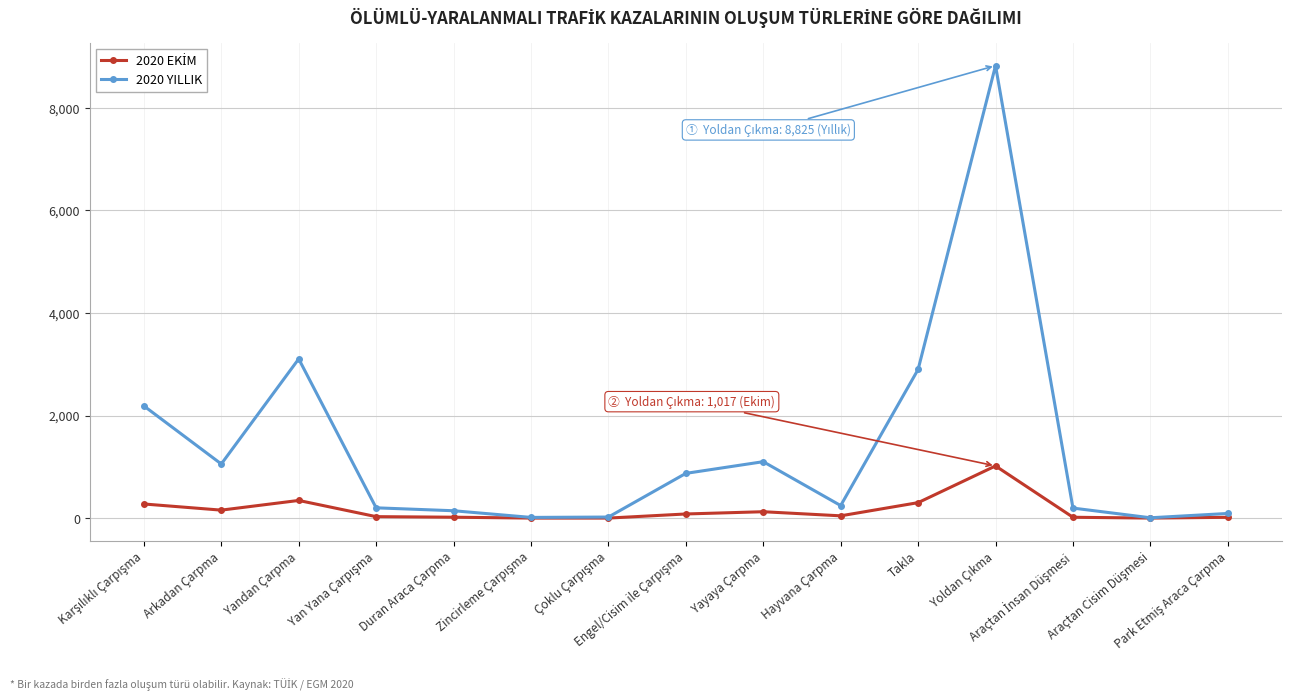

Which series has the largest range (max minus min)?

2020 YILLIK